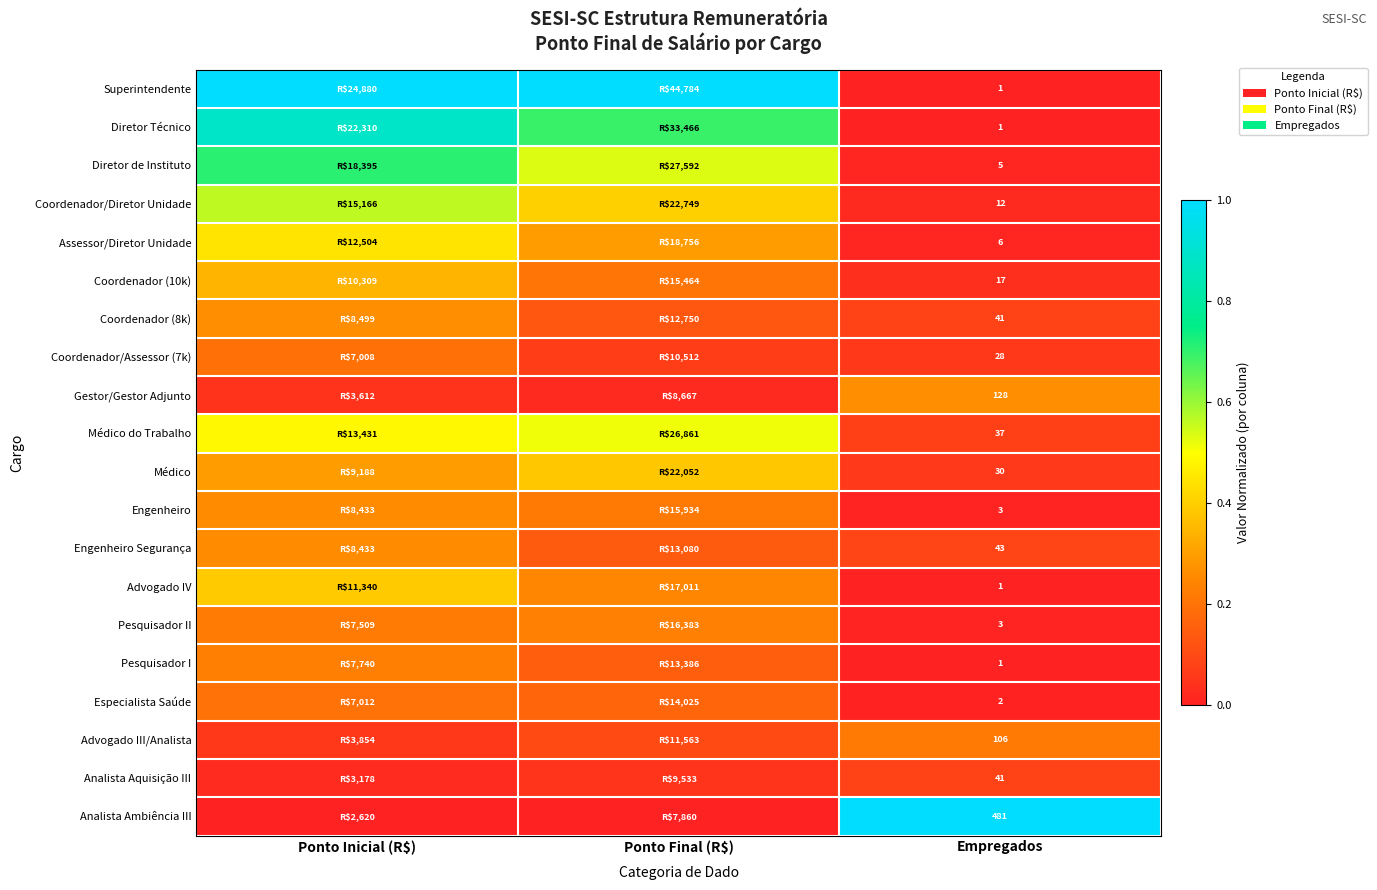

At how many categories does at least one series exceed 0?

3